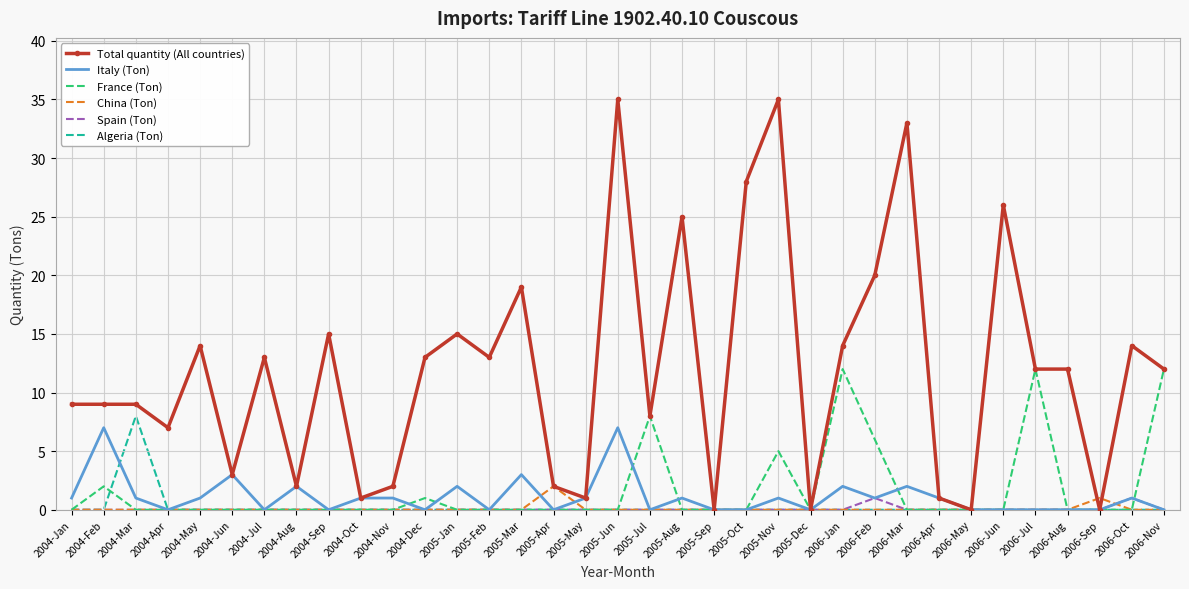

What is the maximum value shown in the chart?

35